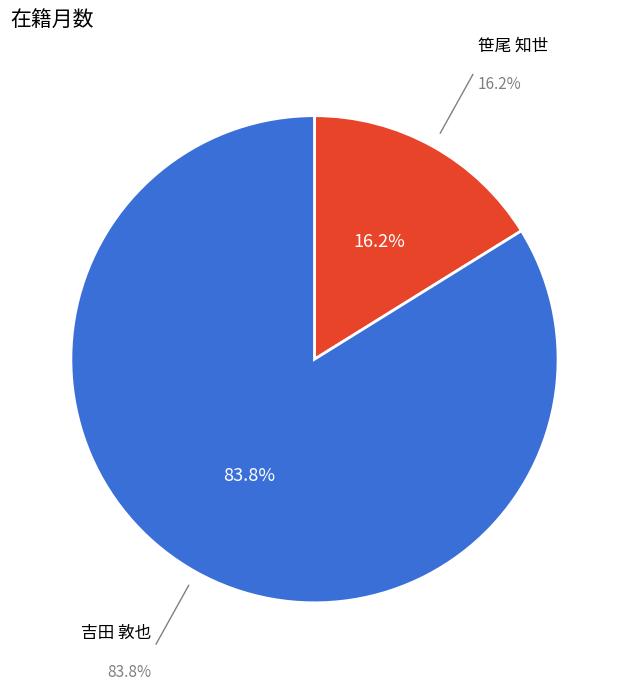

To the nearest percent, what portion does 60579 represent?

84%